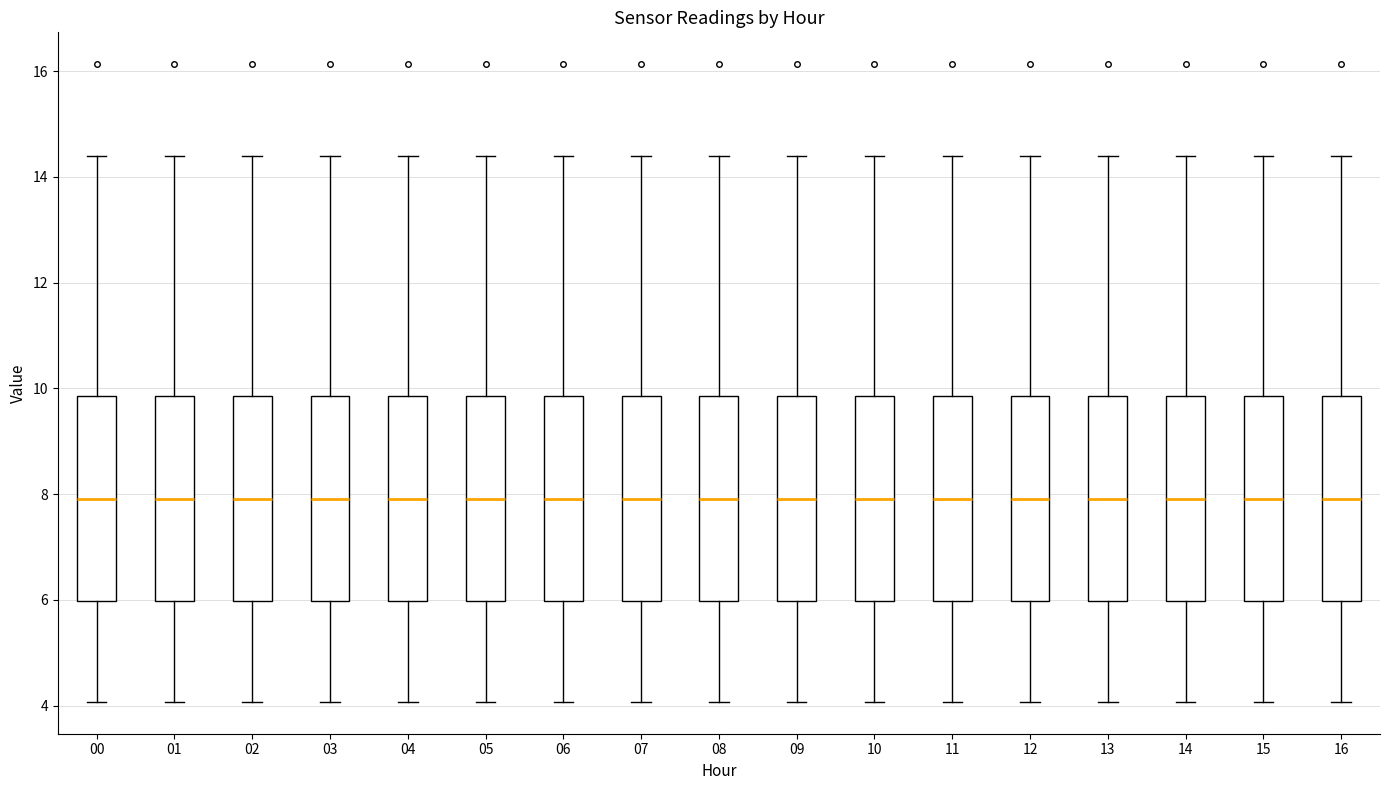

Reading left to right, read every box against the y-axis: the position of its median line, the range the box covers, and the ends of its whiskers. The values are not printed on the chart, so give them approximately, as read against the axis.

00: median 8.0, box 6.0 to 9.8, whiskers 4.0 to 14.4
01: median 8.0, box 6.0 to 9.8, whiskers 4.0 to 14.4
02: median 8.0, box 6.0 to 9.8, whiskers 4.0 to 14.4
03: median 8.0, box 6.0 to 9.8, whiskers 4.0 to 14.4
04: median 8.0, box 6.0 to 9.8, whiskers 4.0 to 14.4
05: median 8.0, box 6.0 to 9.8, whiskers 4.0 to 14.4
06: median 8.0, box 6.0 to 9.8, whiskers 4.0 to 14.4
07: median 8.0, box 6.0 to 9.8, whiskers 4.0 to 14.4
08: median 8.0, box 6.0 to 9.8, whiskers 4.0 to 14.4
09: median 8.0, box 6.0 to 9.8, whiskers 4.0 to 14.4
10: median 8.0, box 6.0 to 9.8, whiskers 4.0 to 14.4
11: median 8.0, box 6.0 to 9.8, whiskers 4.0 to 14.4
12: median 8.0, box 6.0 to 9.8, whiskers 4.0 to 14.4
13: median 8.0, box 6.0 to 9.8, whiskers 4.0 to 14.4
14: median 8.0, box 6.0 to 9.8, whiskers 4.0 to 14.4
15: median 8.0, box 6.0 to 9.8, whiskers 4.0 to 14.4
16: median 8.0, box 6.0 to 9.8, whiskers 4.0 to 14.4